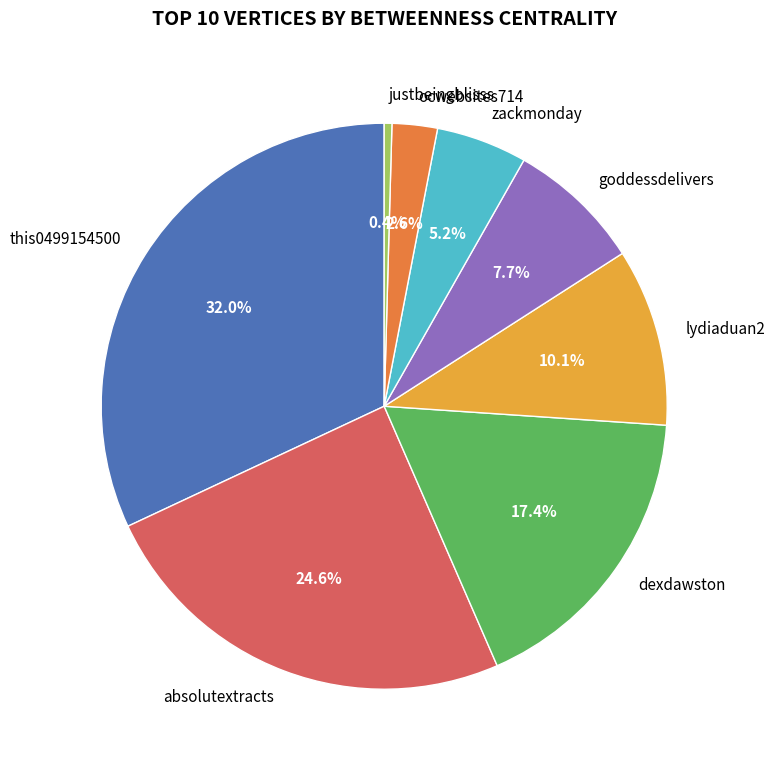

What is the largest slice in the pie chart?

this0499154500